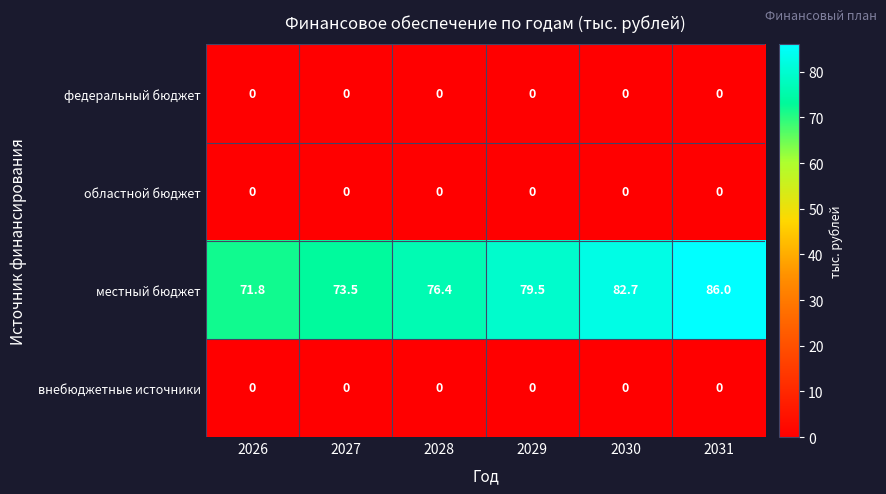

What is the greatest value displayed?

86.0